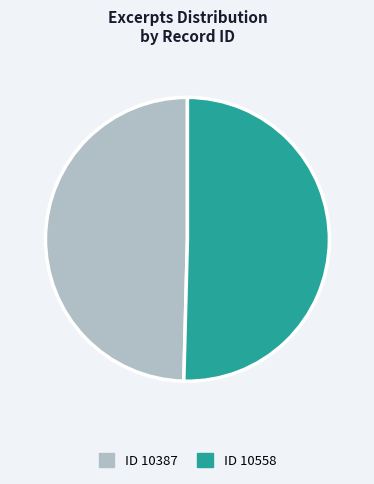

Is there a majority slice in this chart?

Yes